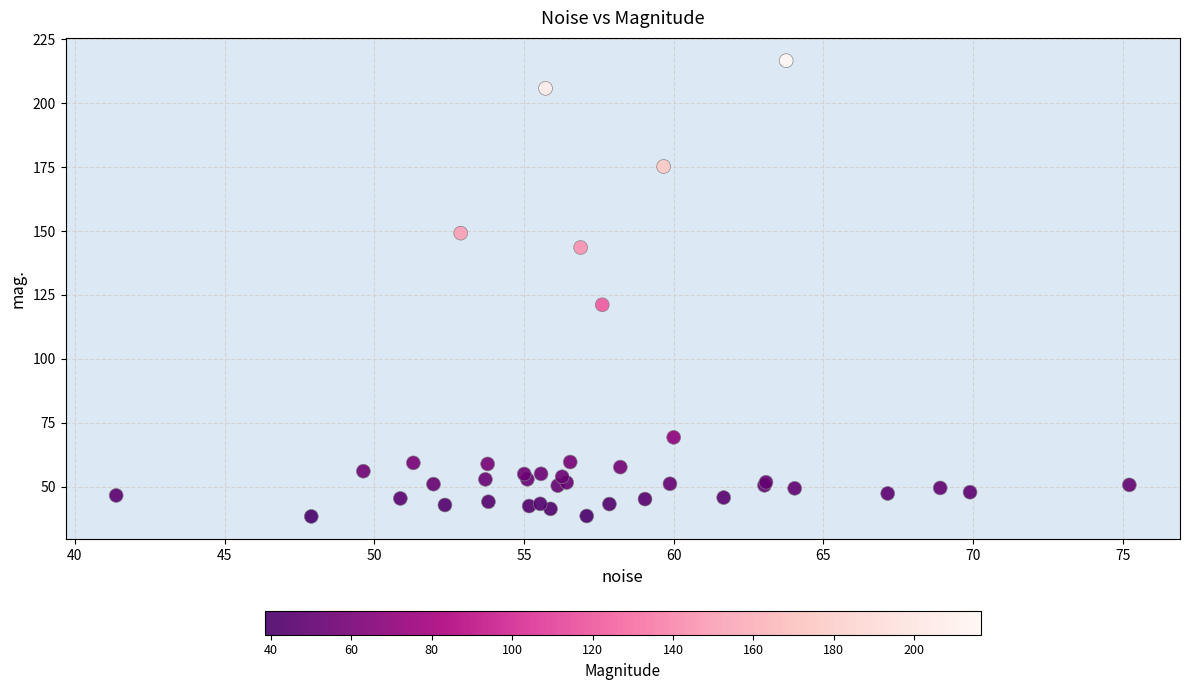

What Y value in the scatter plot is closest to 127?

121.2